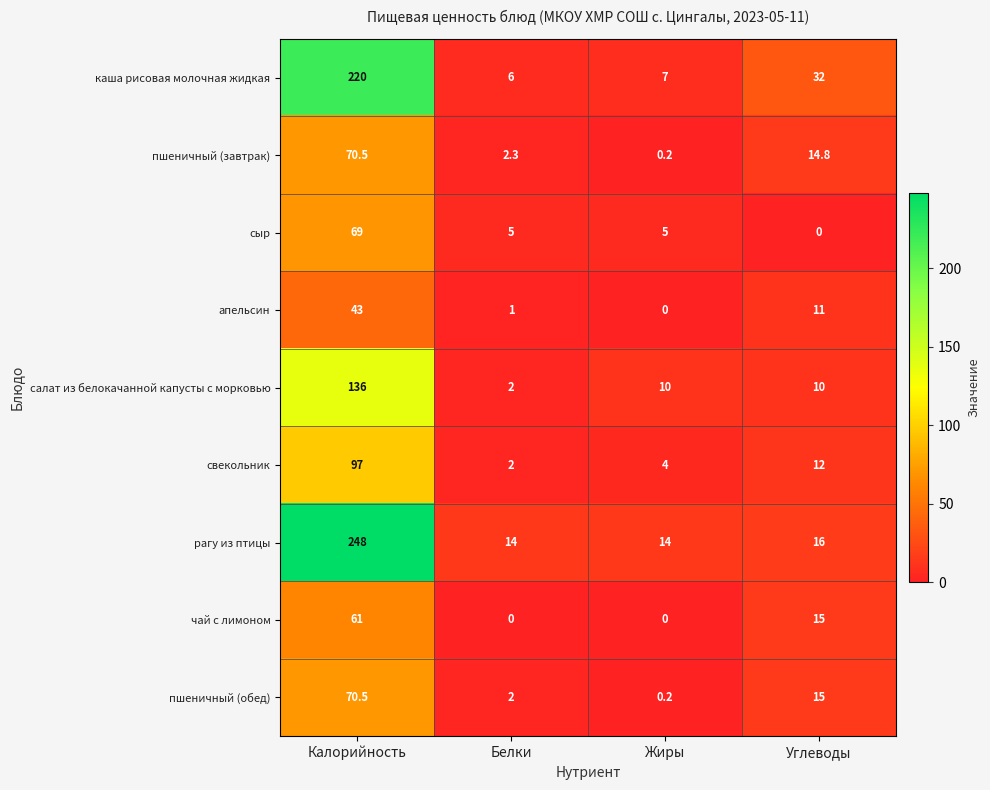

What is the difference between the рагу из птицы values at Калорийность and Белки?

234.0